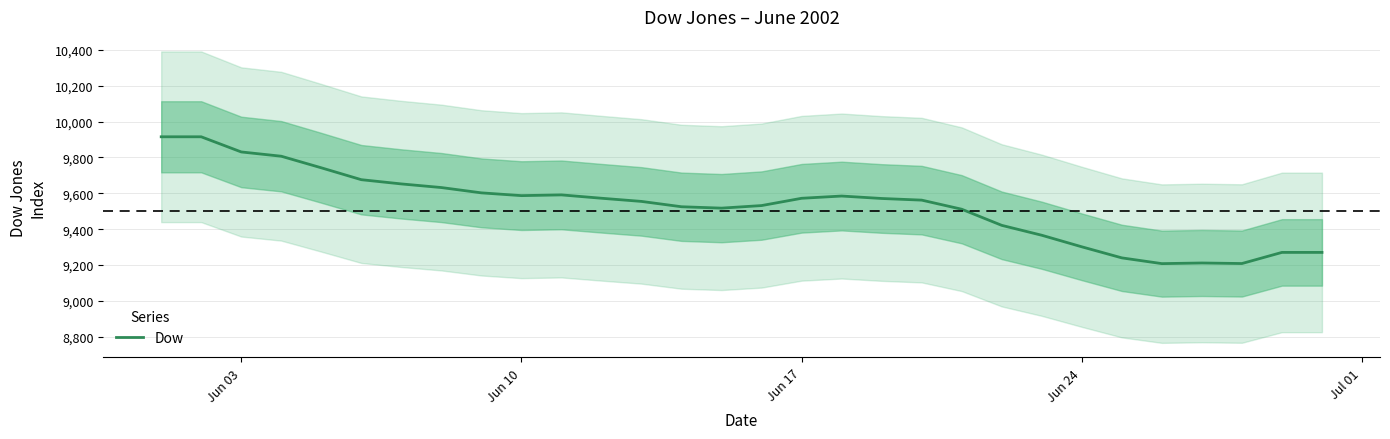

At which label does the data first exceed 9571?

Jun 03